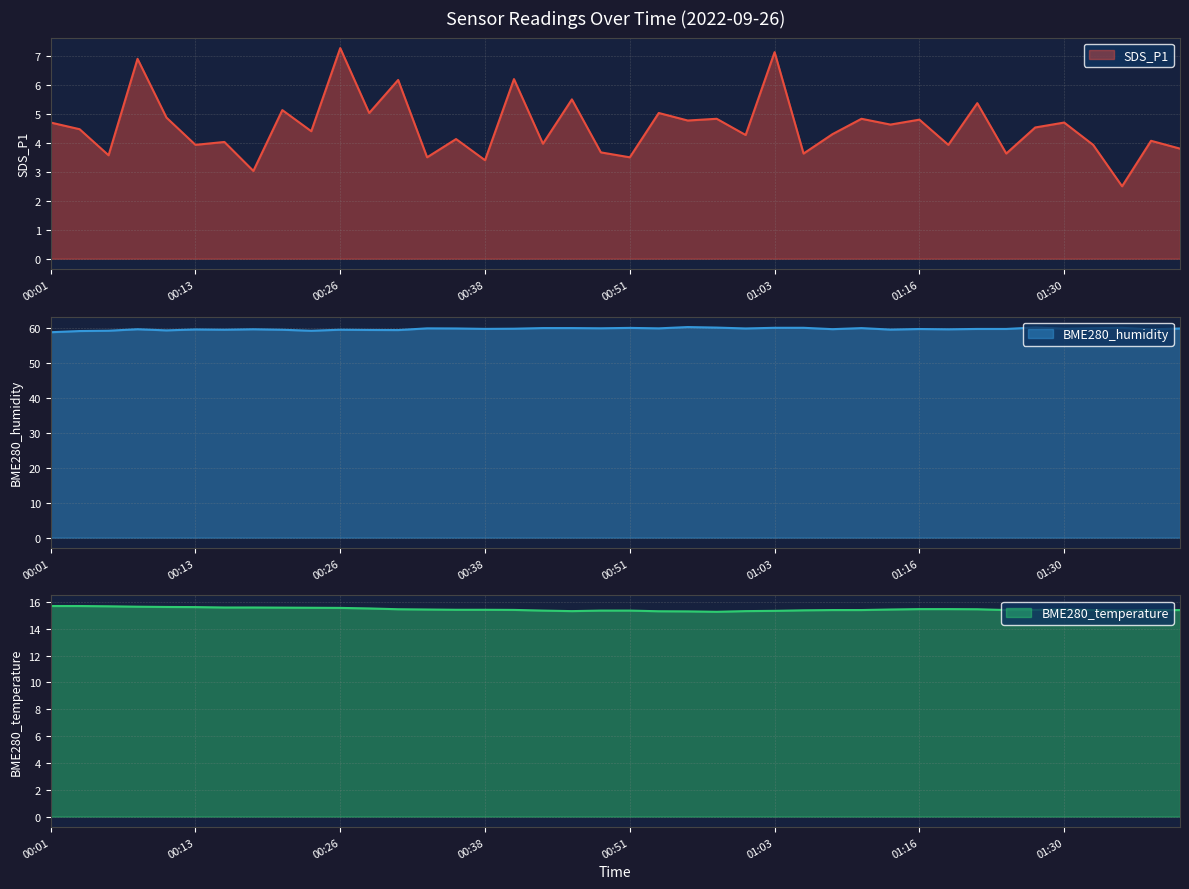

Reading left to right, what are all the values shown in this chart?

SDS_P1 (line): 4.7	4.5	3.6	6.9	4.9	3.9	4.0	3.0	5.1	4.4	7.3	5.0	6.2	3.5	4.1	3.4	6.2	4.0	5.5	3.7	3.5	5.0	4.8	4.8	4.3	7.1	3.6	4.3	4.8	4.6	4.8	3.9	5.4	3.6	4.5	4.7	3.9	2.5	4.1	3.8
BME280_humidity (line): 58.9	59.2	59.3	59.7	59.4	59.7	59.6	59.7	59.6	59.3	59.6	59.5	59.5	60.0	59.9	59.8	59.9	60.0	60.0	60.0	60.1	60.0	60.3	60.2	59.9	60.1	60.1	59.7	60.0	59.6	59.8	59.7	59.8	59.8	60.2	59.9	60.0	60.1	59.7	59.9
BME280_temperature (line): 15.7	15.7	15.7	15.6	15.6	15.6	15.6	15.6	15.6	15.6	15.6	15.5	15.4	15.4	15.4	15.4	15.4	15.3	15.3	15.3	15.3	15.3	15.3	15.3	15.3	15.3	15.4	15.4	15.4	15.4	15.5	15.5	15.4	15.4	15.4	15.4	15.4	15.3	15.4	15.4